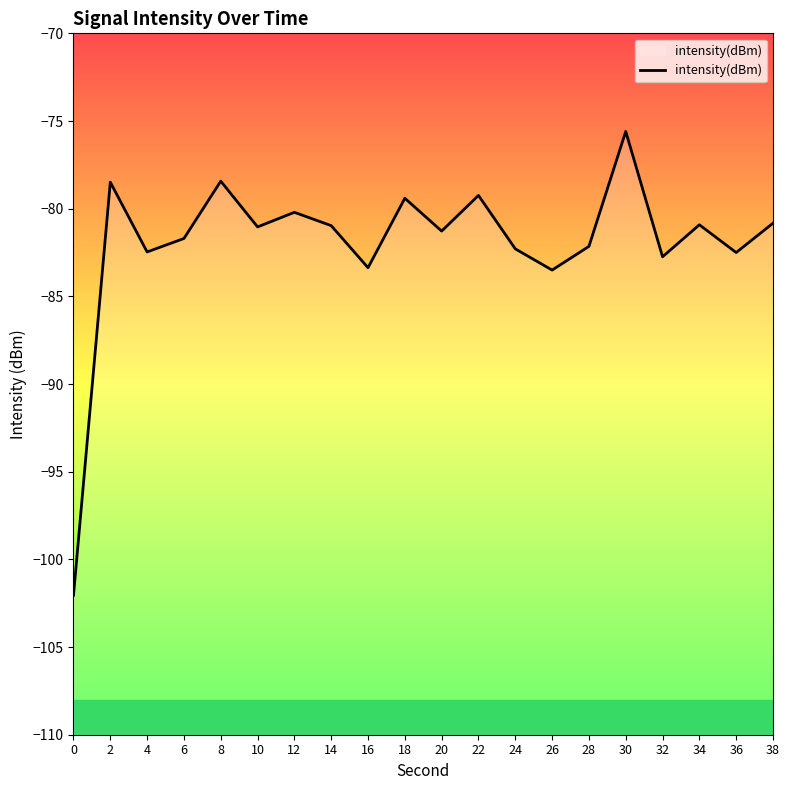

Reading left to right, list all the values displayed in this chart.

0=-102.1	2=-78.5	4=-82.5	6=-81.7	8=-78.4	10=-81.0	12=-80.2	14=-81.0	16=-83.4	18=-79.4	20=-81.3	22=-79.2	24=-82.3	26=-83.5	28=-82.2	30=-75.6	32=-82.7	34=-80.9	36=-82.5	38=-80.8